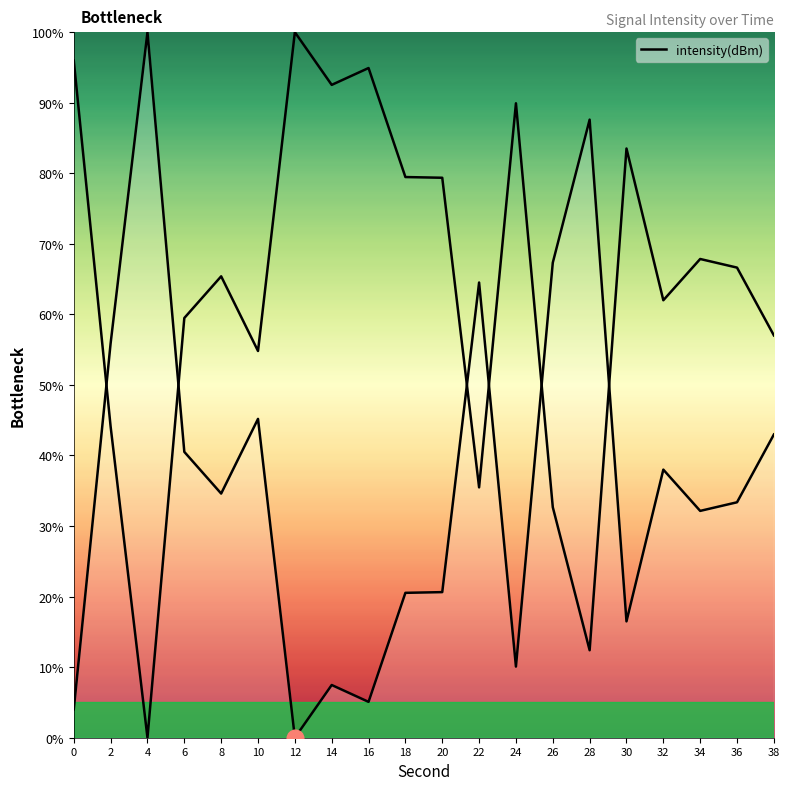

How many lines are shown in the chart?

1